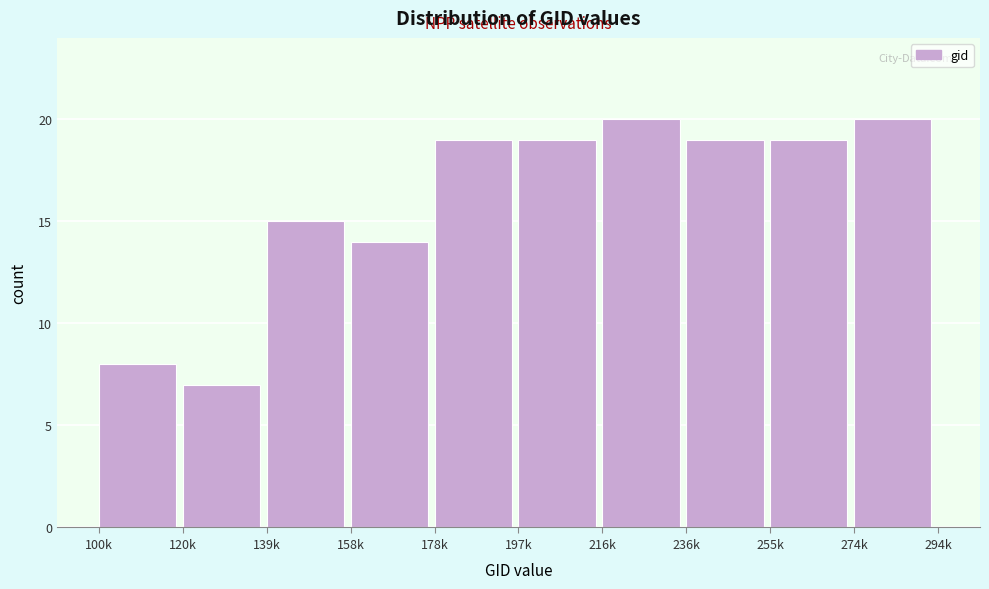

Reading left to right, what are all the values shown in this chart?

8	7	15	14	19	19	20	19	19	20